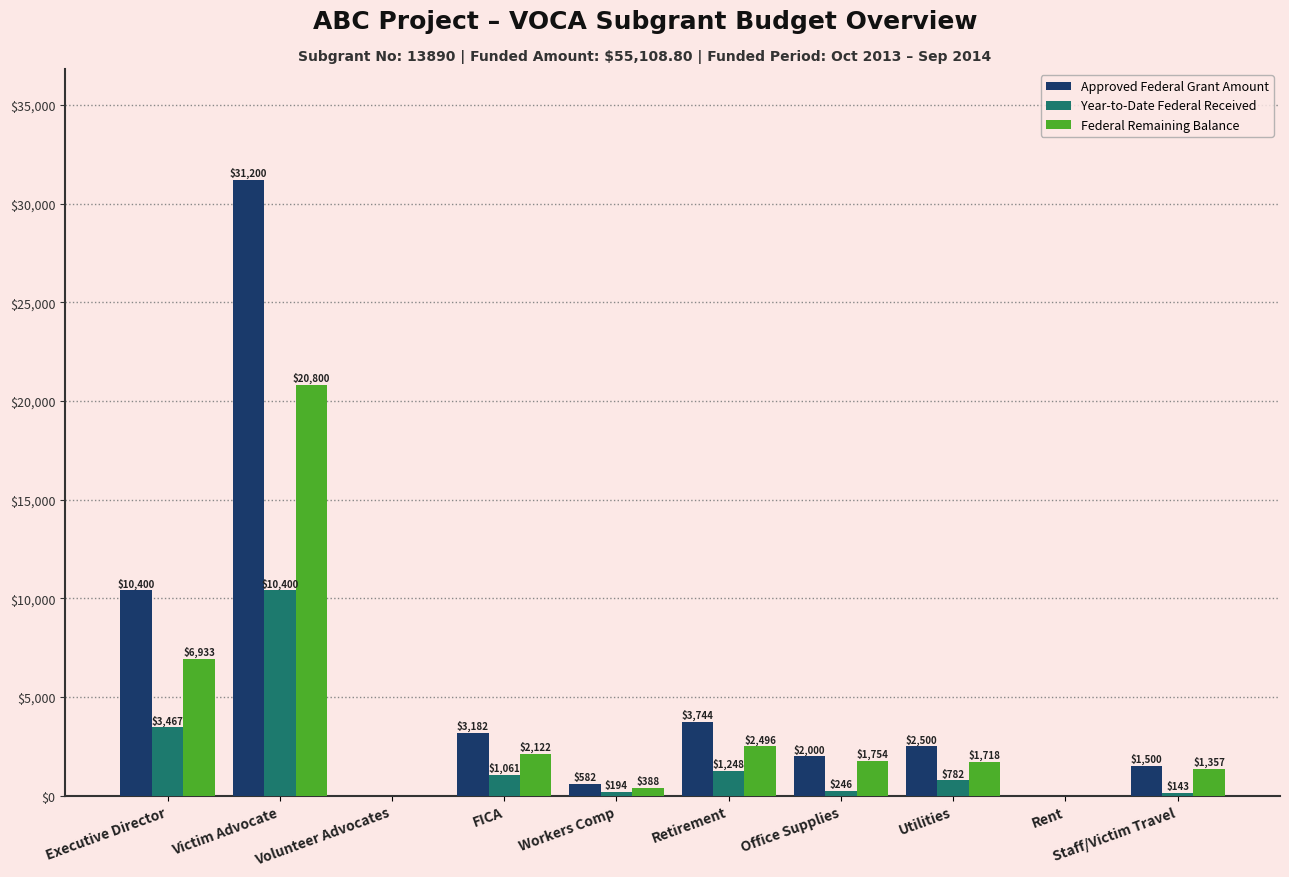

What is the greatest value displayed?

31200.0